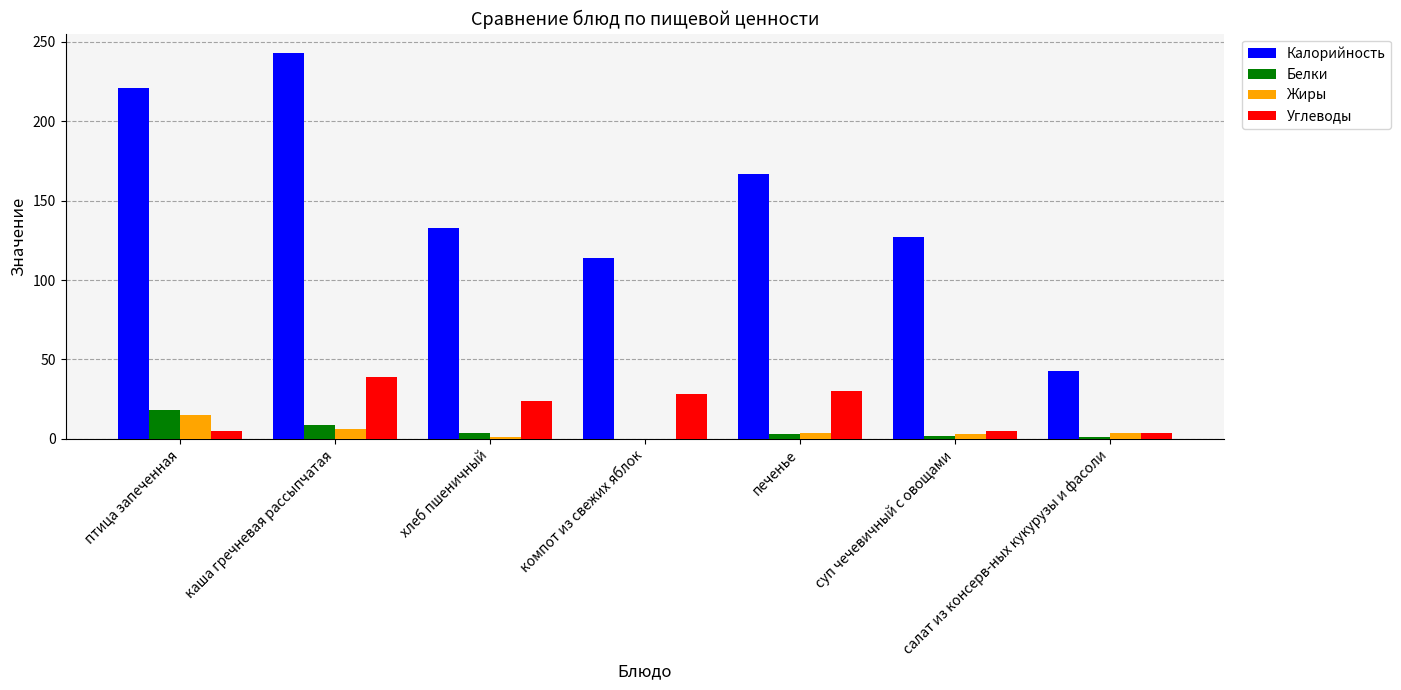

True or false: Калорийность has a value of 127 at суп чечевичный с овощами.

True